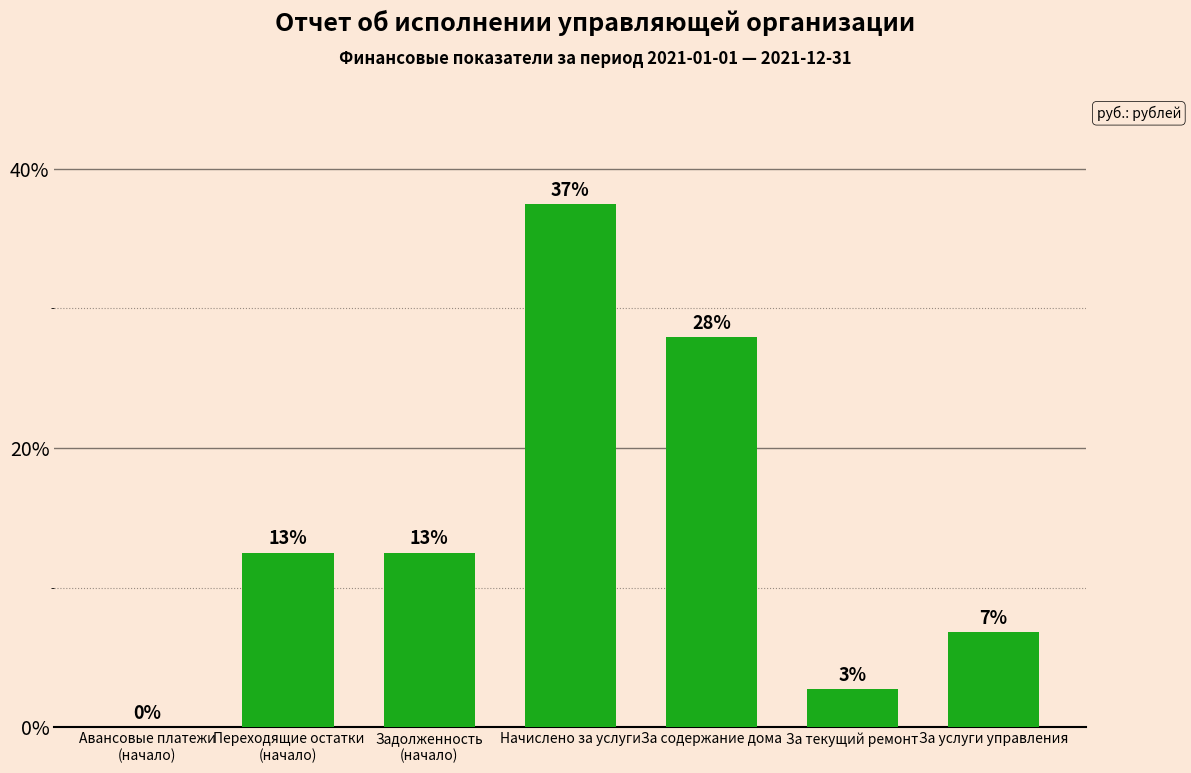

True or false: the data shows 17.4 at Переходящие остатки
(начало).

False